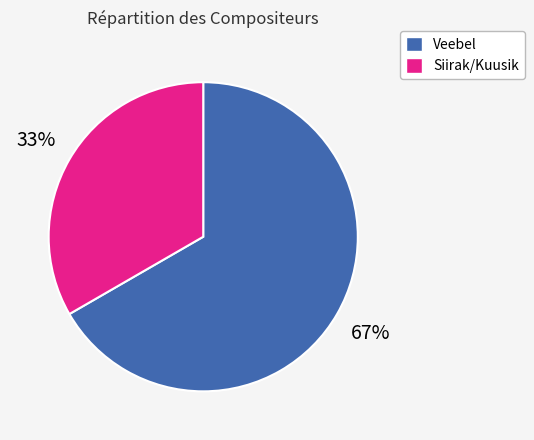

To the nearest percent, what is the average slice percentage?

50%